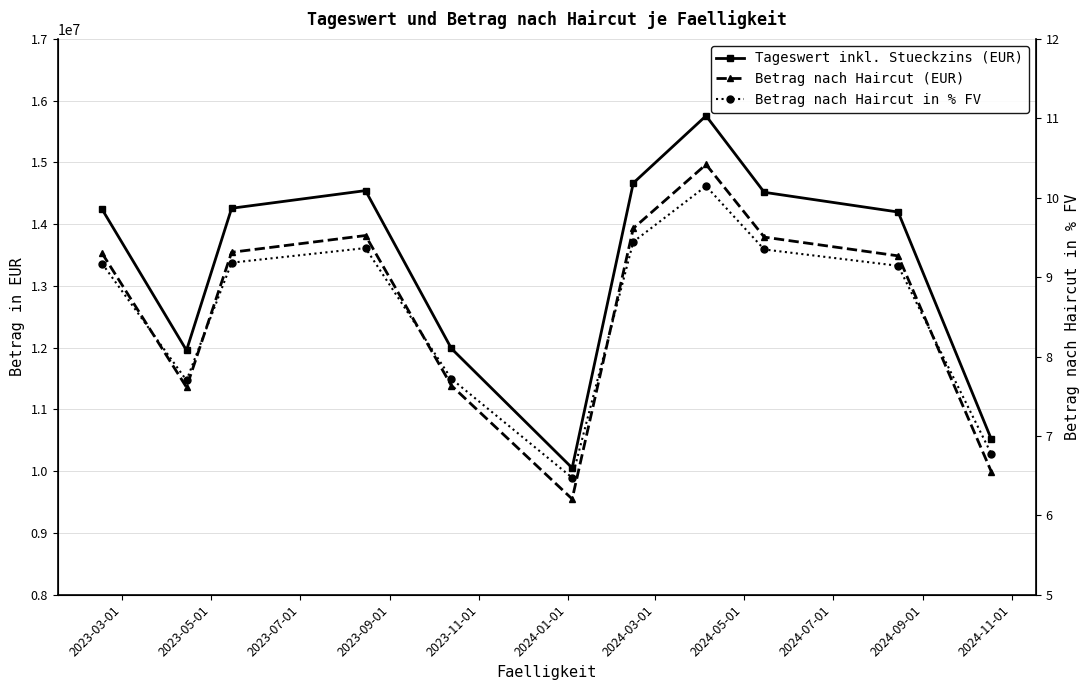

What is the label of the 6th point from the right?

2024-01-01